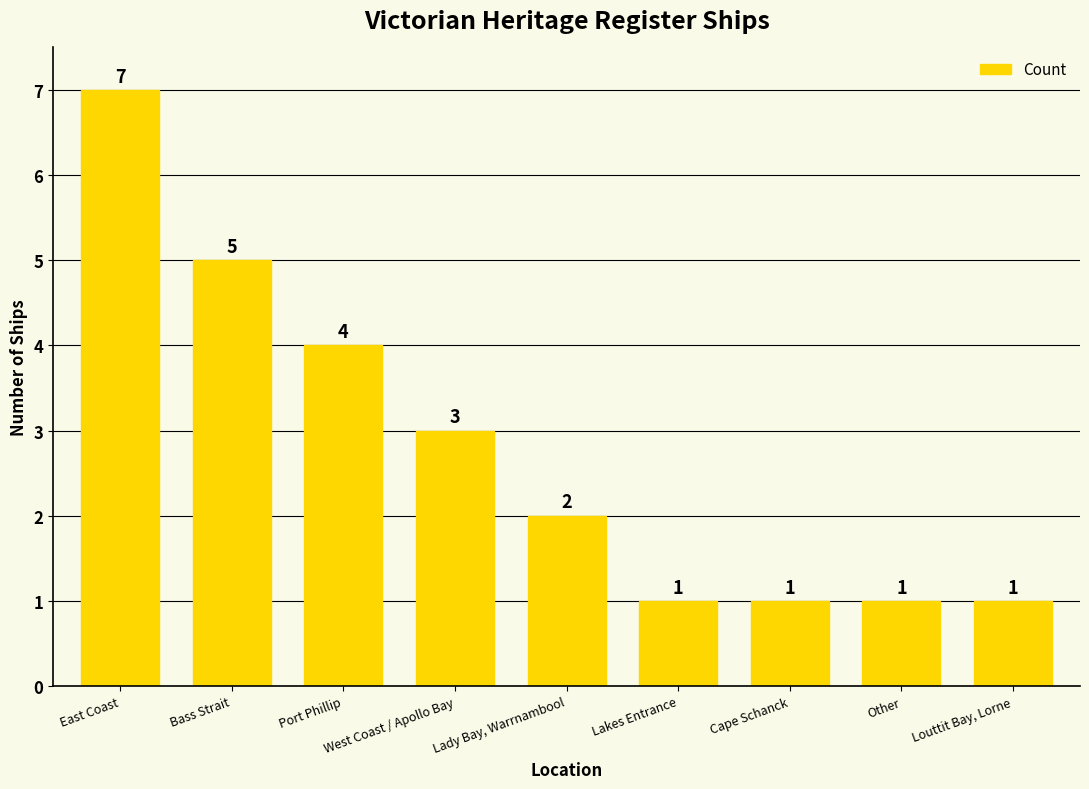

What is the average value?

3